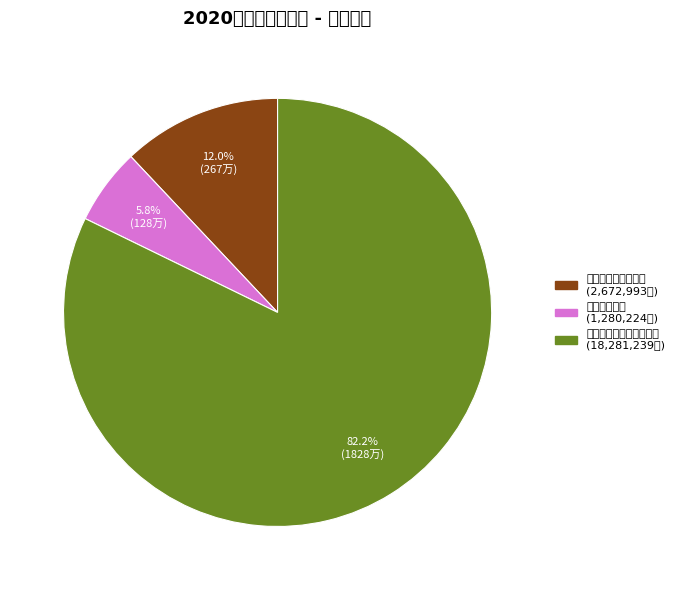

Rank the categories by value from highest to lowest.

自然资源海洋气象等支出, 社会保障和就业支出, 卫生健康支出